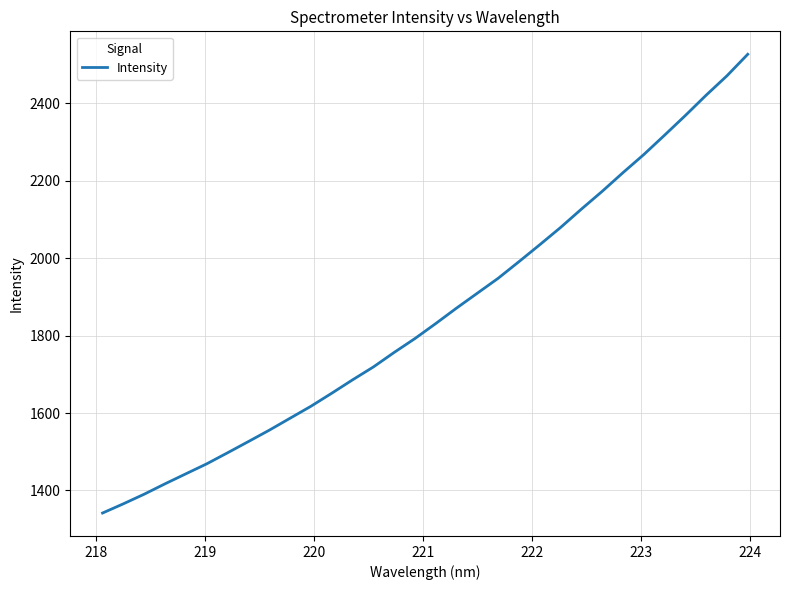

What is the difference between the maximum and minimum values?

1184.4